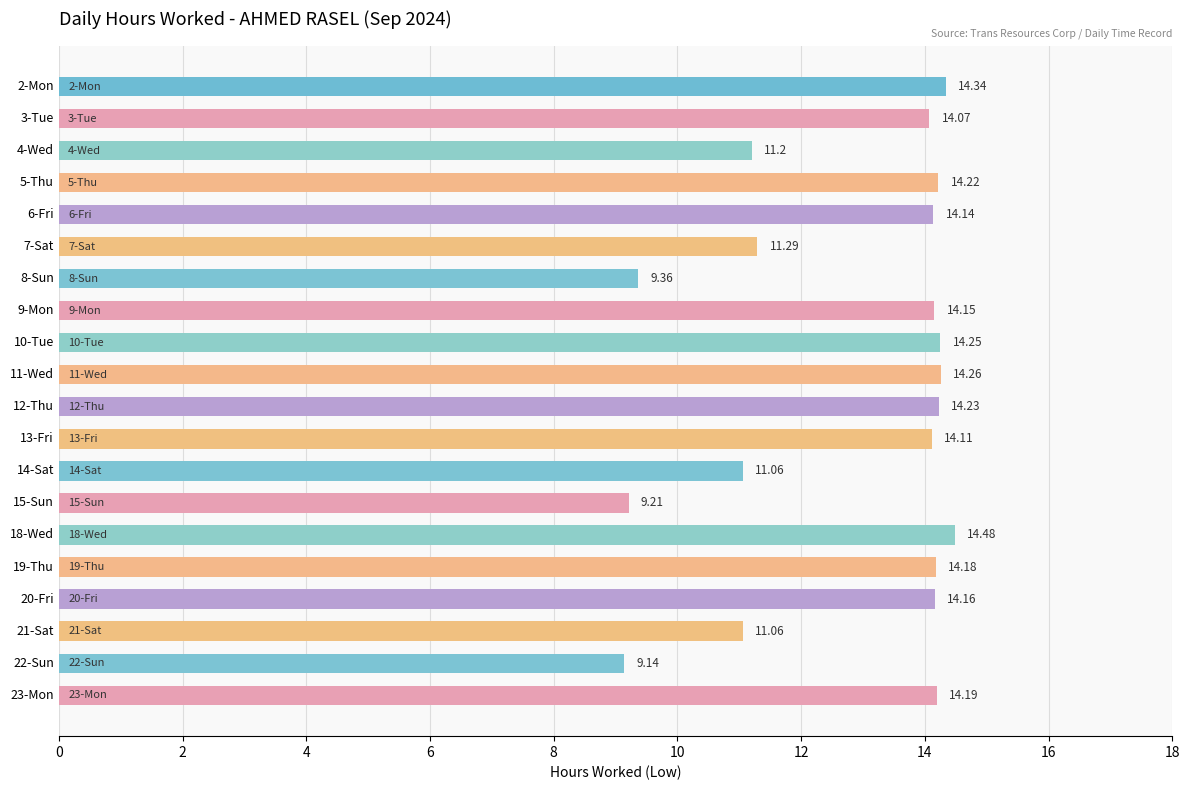

What is the sum of all values?

257.1